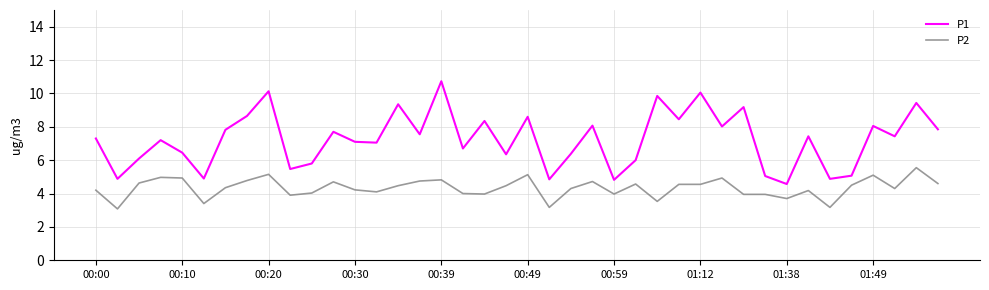

Which series has the largest total across all categories?

P1